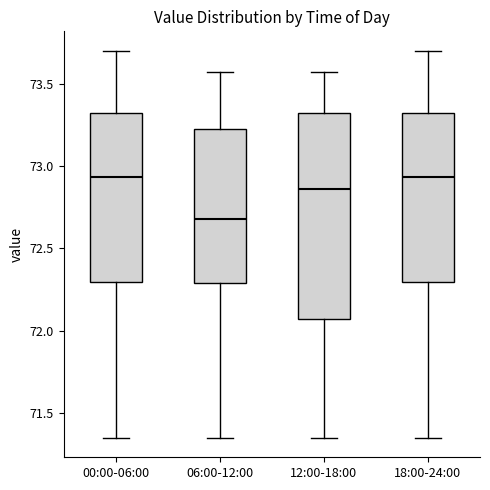

Which box has the lowest median line?

06:00-12:00